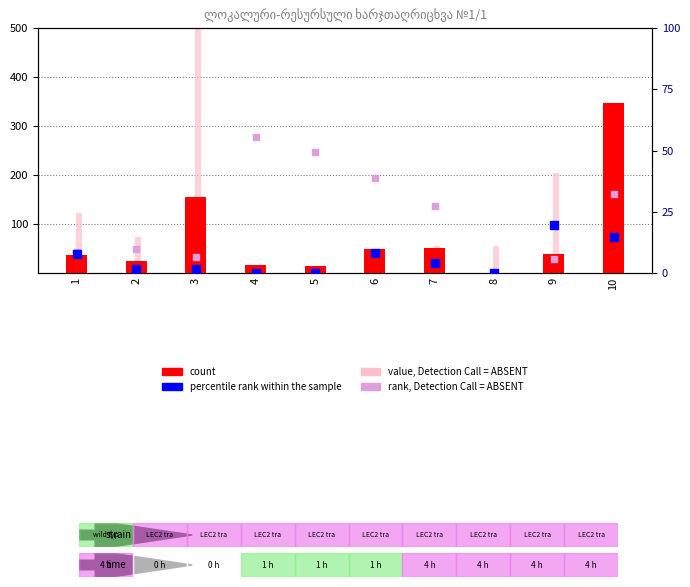

What are all the series names shown in the legend?

count, value, Detection Call = ABSENT, percentile rank within the sample, rank, Detection Call = ABSENT